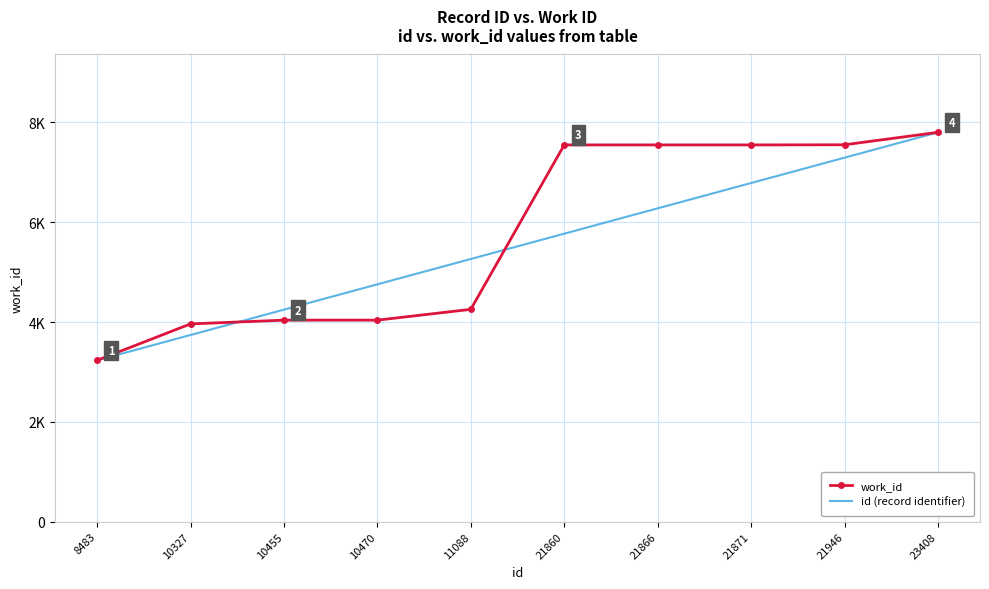

What is the average value of the work_id series?

5753.2